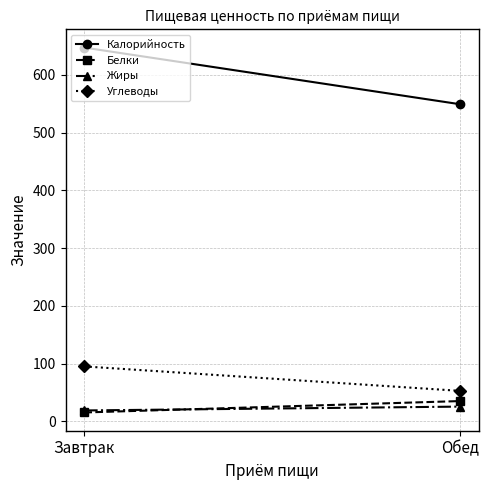

What is the difference between the highest and lowest values at Обед?

523.4